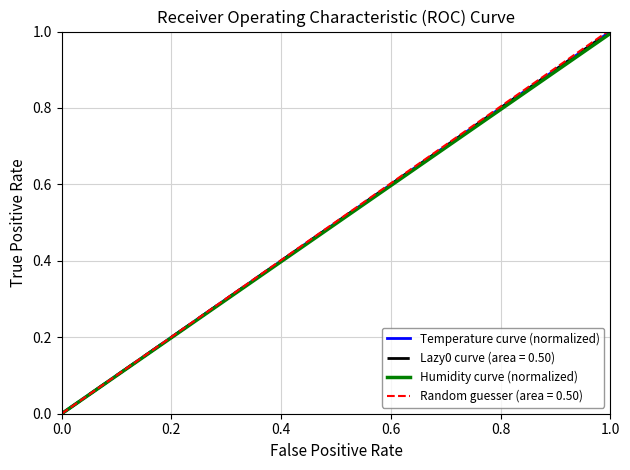

Does the chart have visible grid lines?

Yes